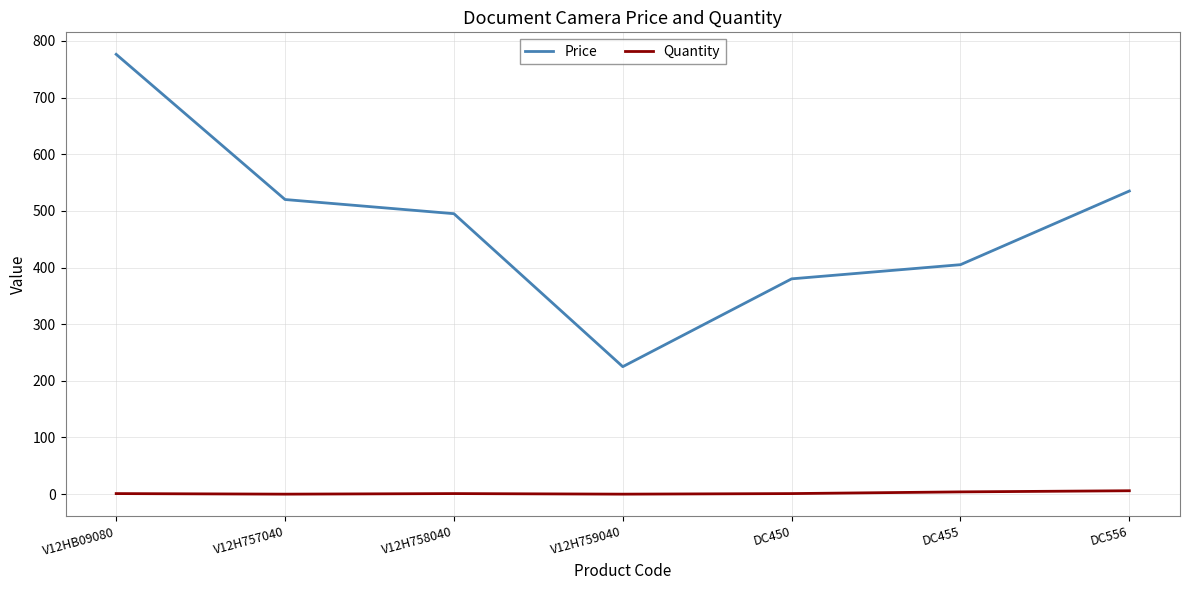

What is the average value of the Quantity series?

1.9